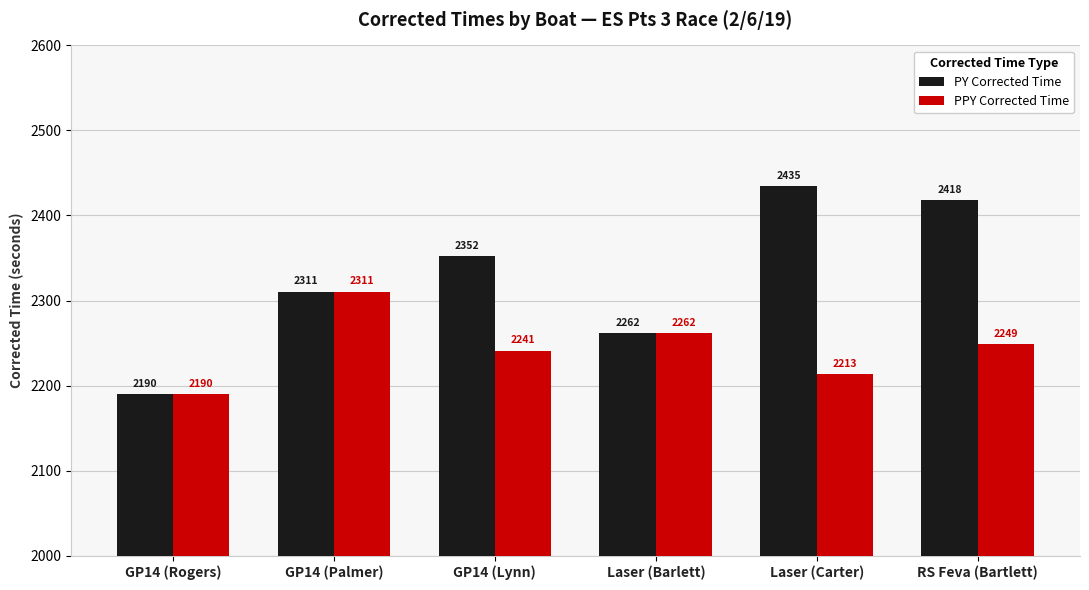

How many groups of bars are there?

6